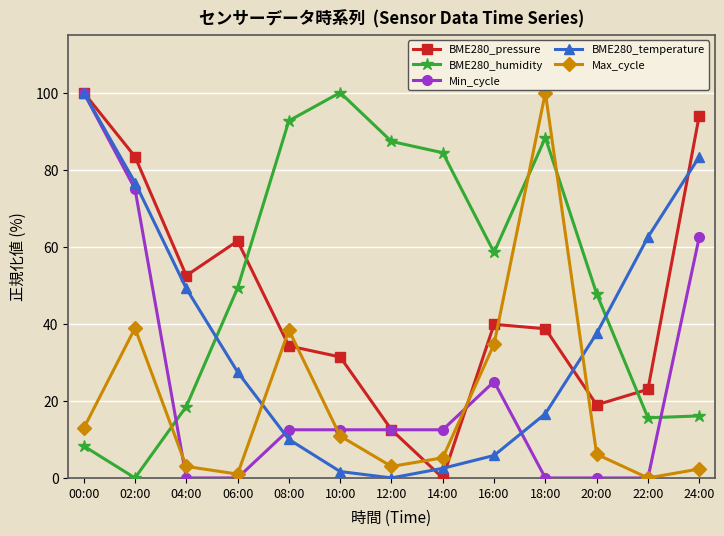

Which series has the largest total across all categories?

BME280_humidity